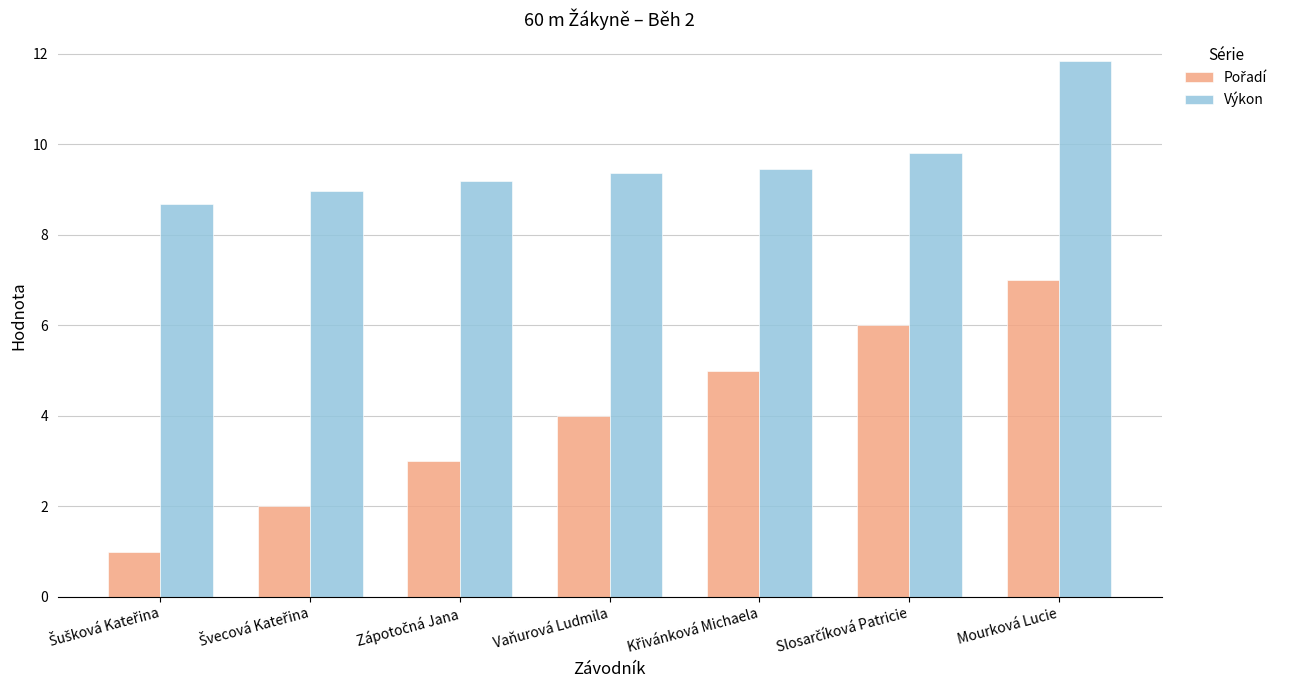

What is the sum of all Výkon values?

67.3